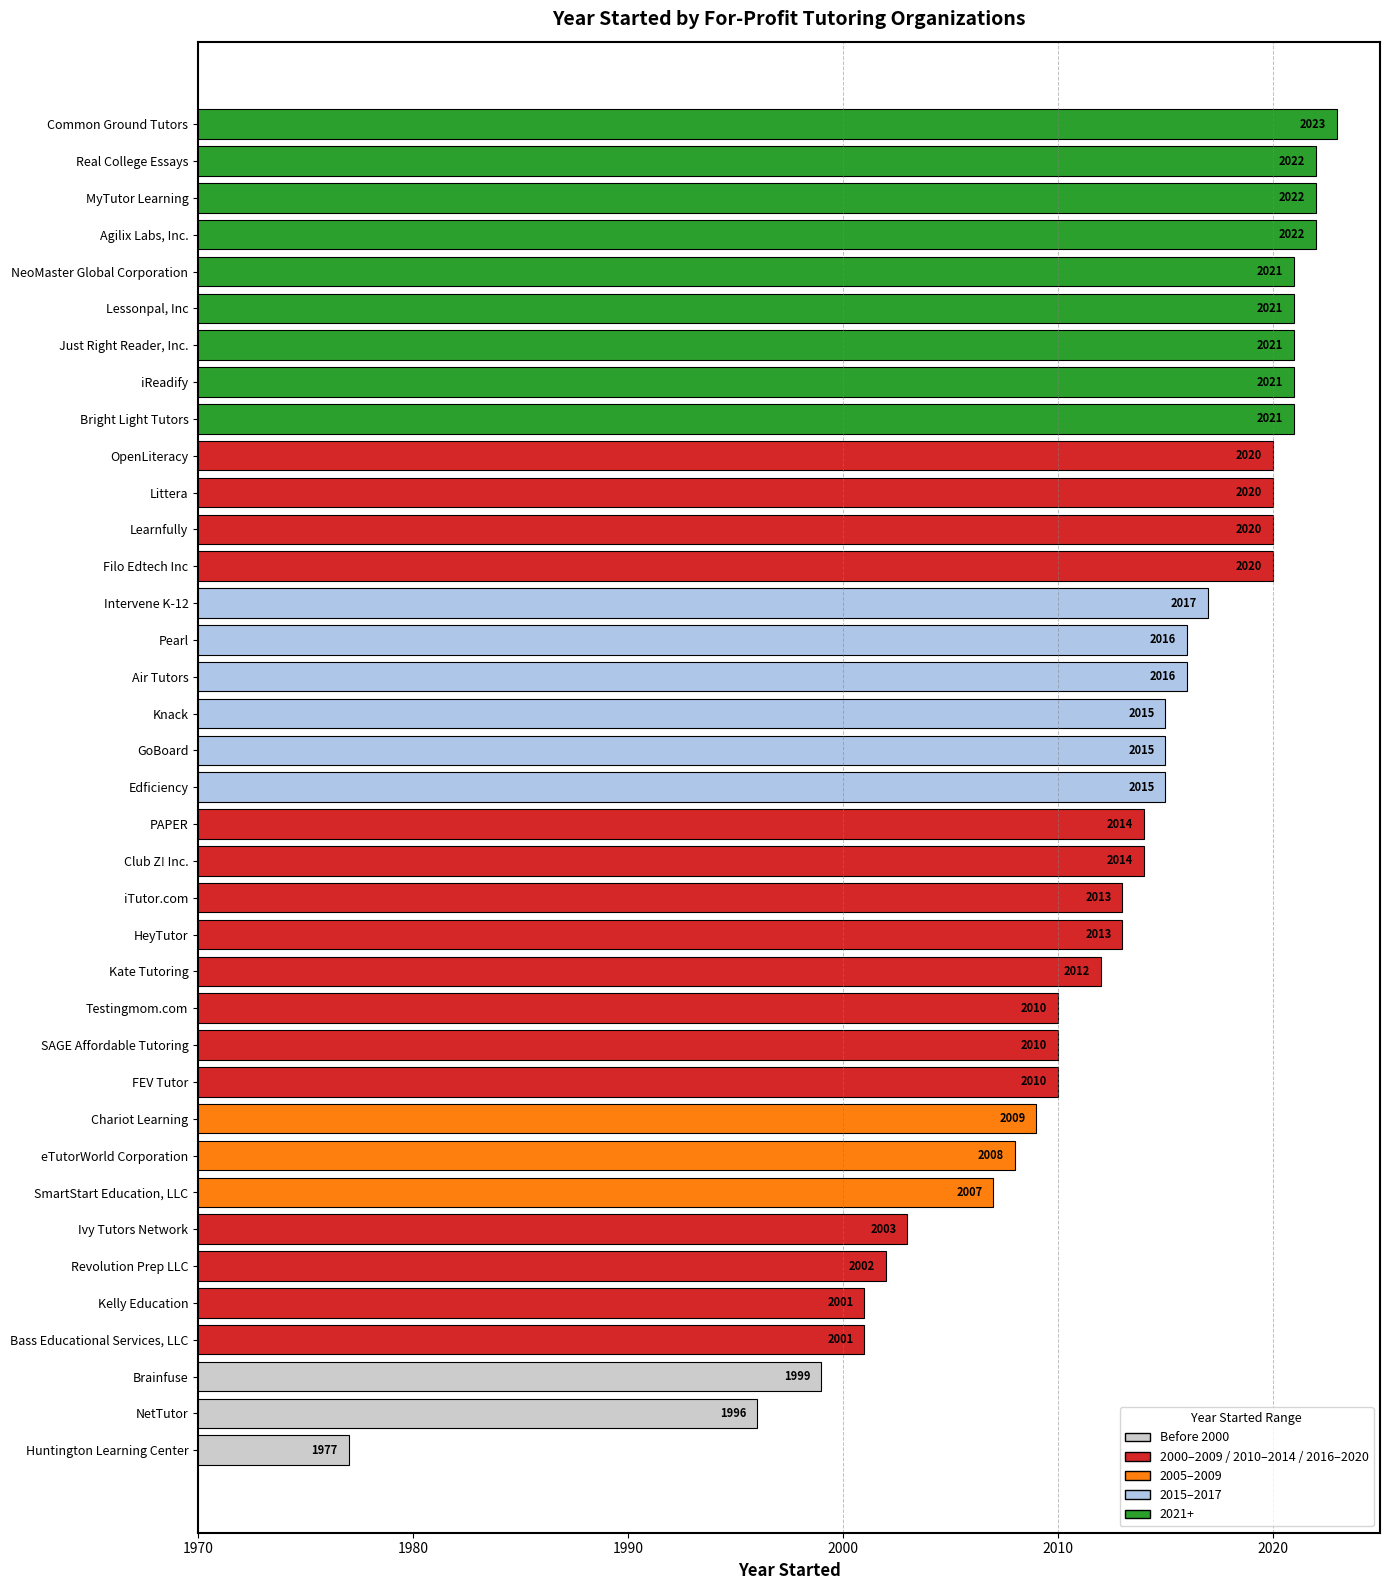

How many data points does each series have?

37